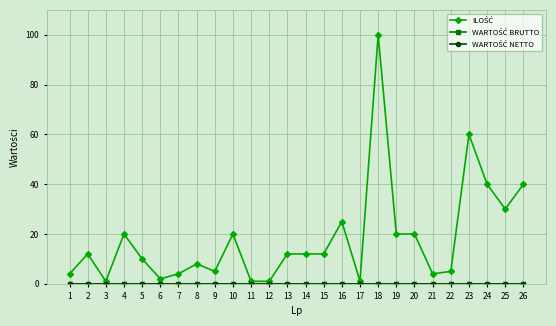

True or false: WARTOŚĆ BRUTTO has more than 2 interior local peaks.

False